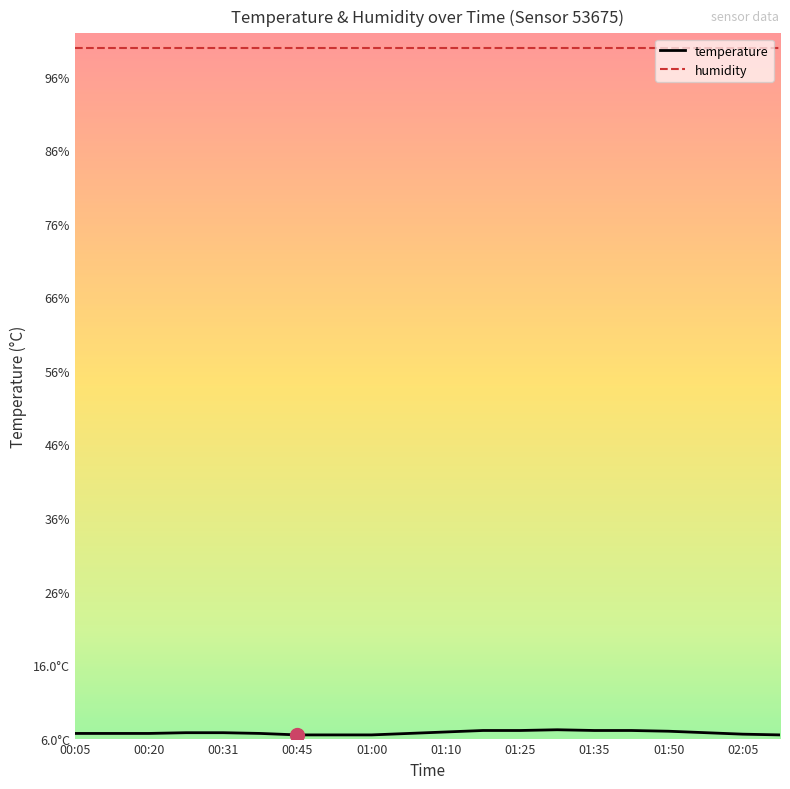

What are all the series names shown in the legend?

temperature, humidity